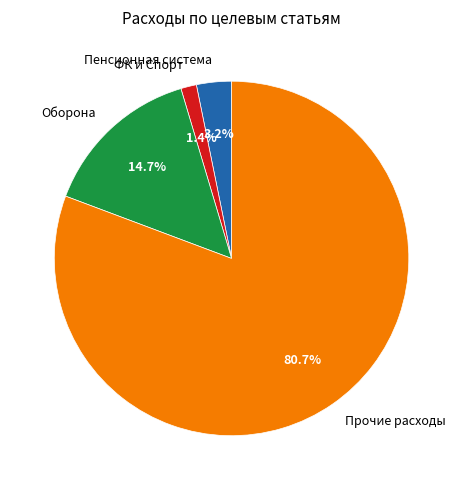

Is there a majority slice in this chart?

Yes